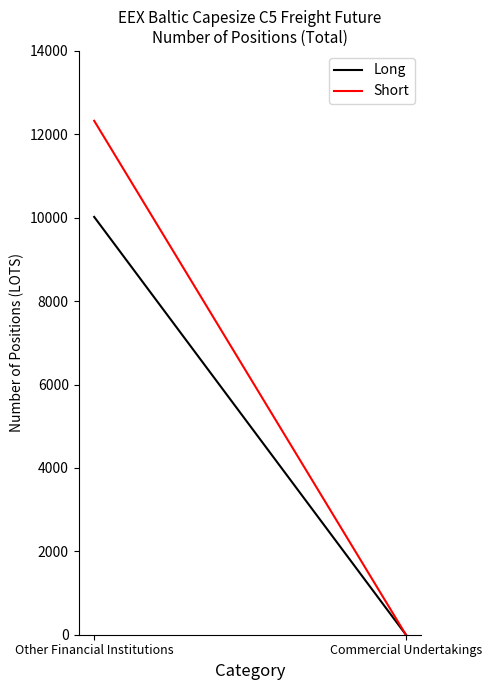

Rank the series by their maximum value, from lowest to highest.

Long, Short